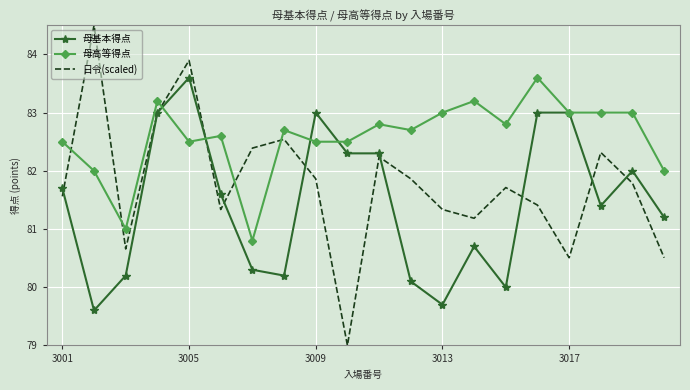

Which series has the widest spread of values?

日令(scaled)